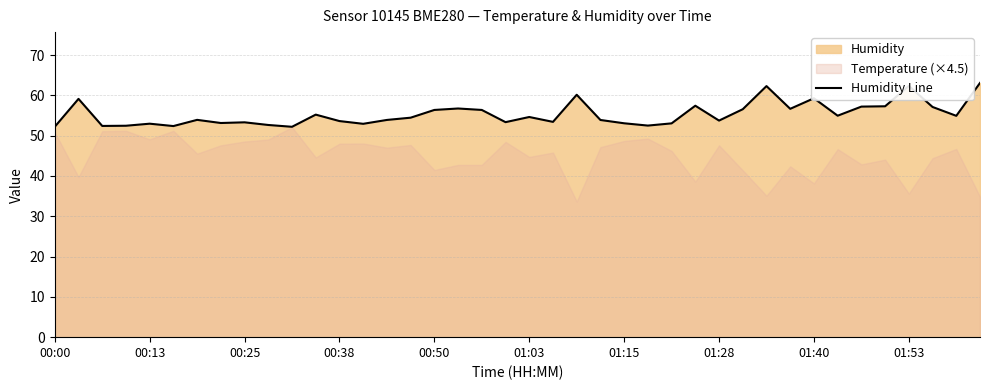

True or false: the data shows 94.5 at 01:28.

False